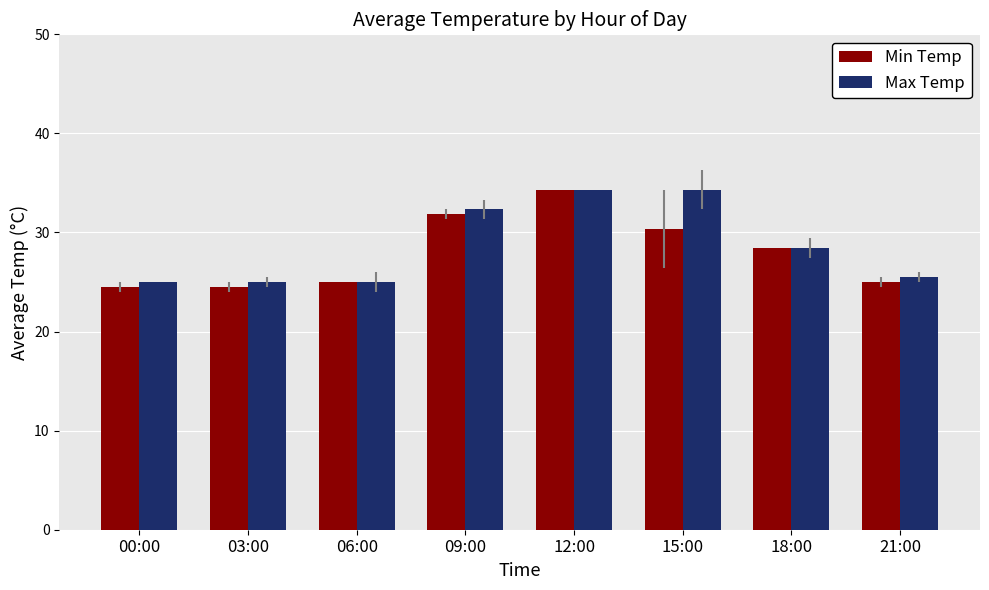

The Min Temp series shows 38.5 at 21:00. True or false?

False